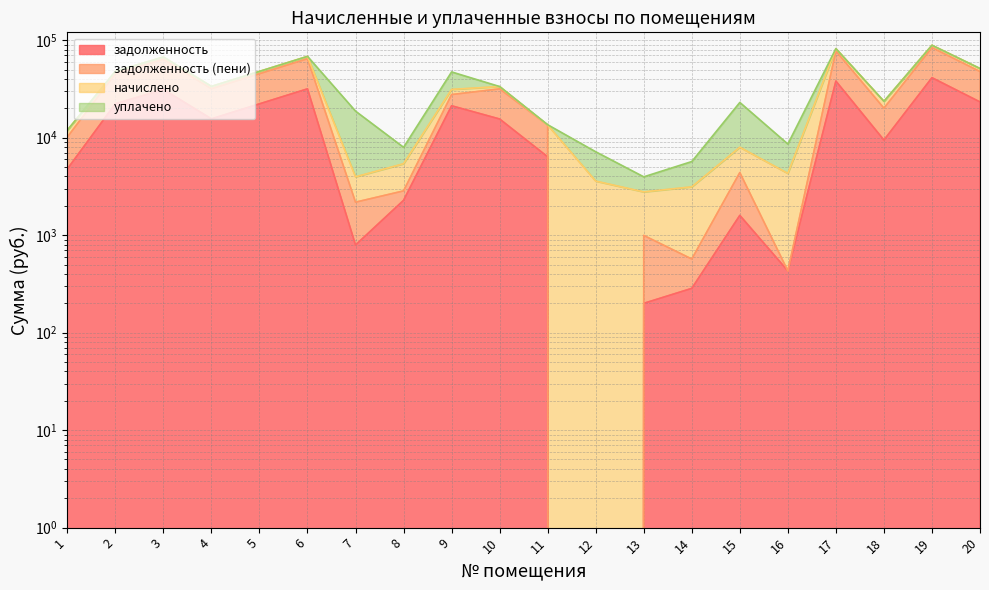

What is the difference between the maximum and minimum values in the задолженность series?

41249.2